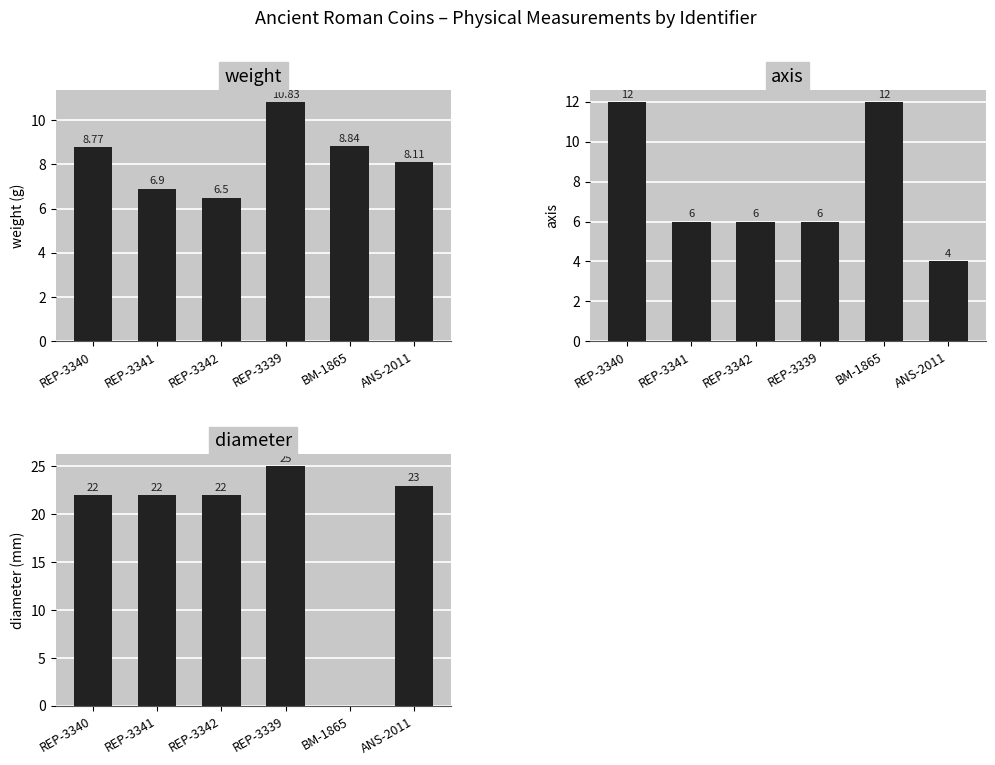

List the series in order of their peak value, highest first.

diameter, axis, weight